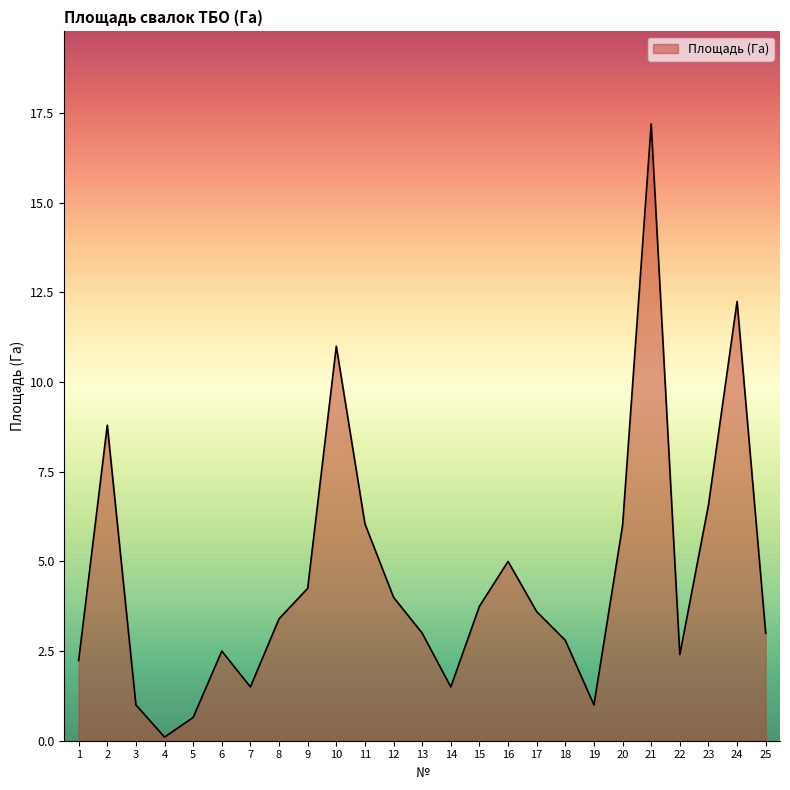

How many lines are shown in the chart?

1